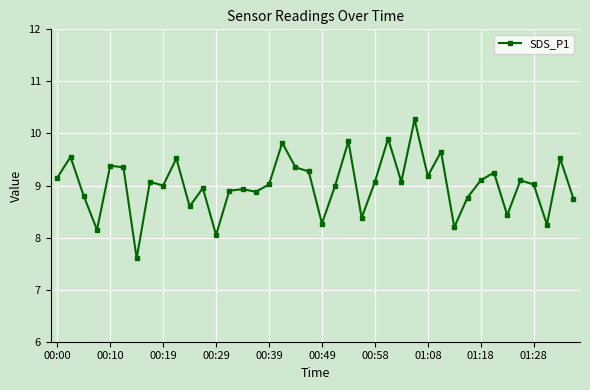

What is the value of the 31st point from the left?

8.2